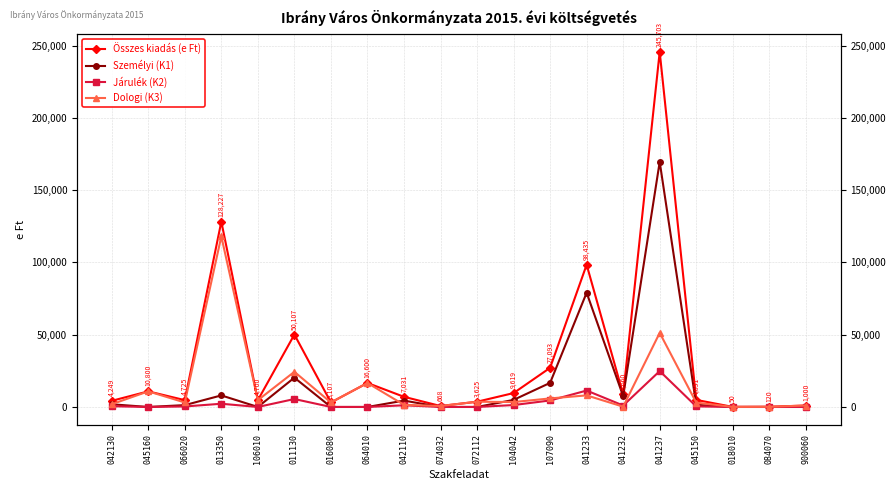

True or false: Járulék (K2) and Személyi (K1) cross at least once.

False